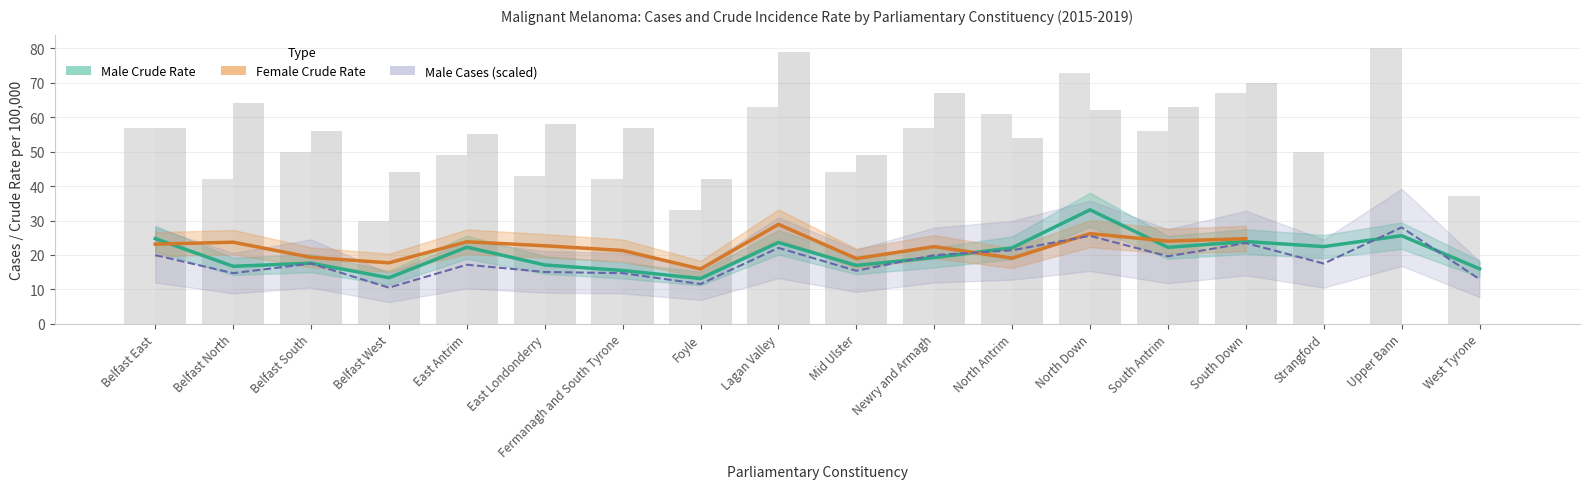

How many data points does each series have?

18